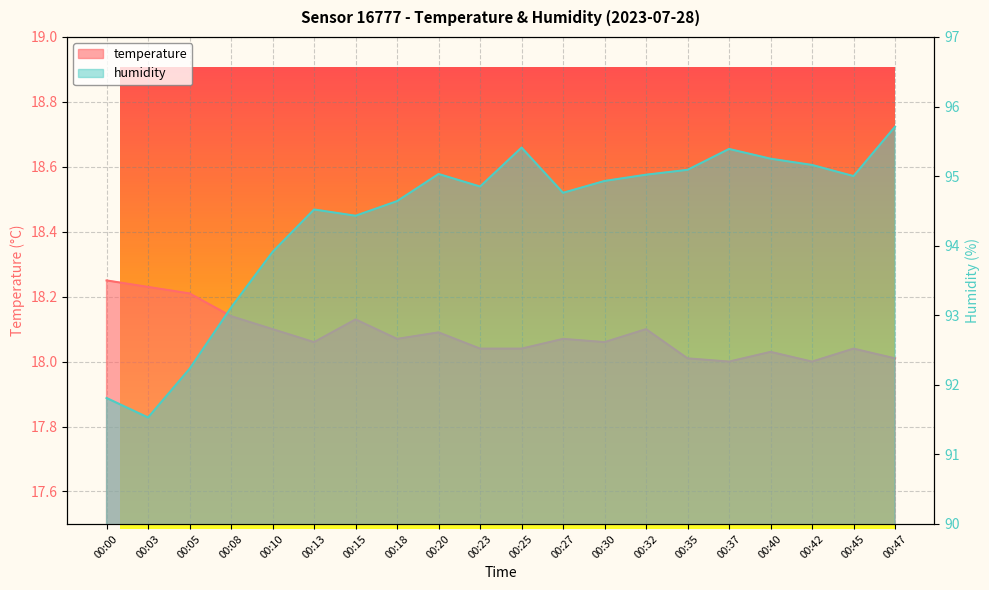

Which series has the widest spread of values?

humidity